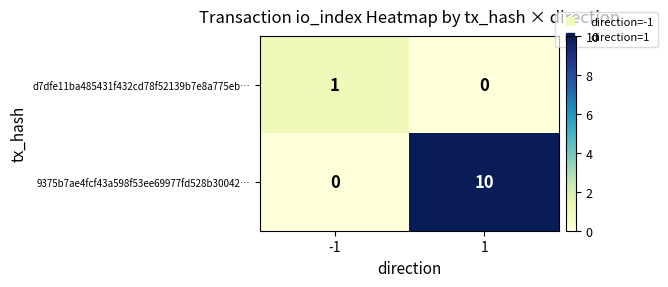

At 1, list the series in order from largest to smallest.

9375b7ae4fcf43a598f53ee69977fd528b30042…, d7dfe11ba485431f432cd78f52139b7e8a775eb…